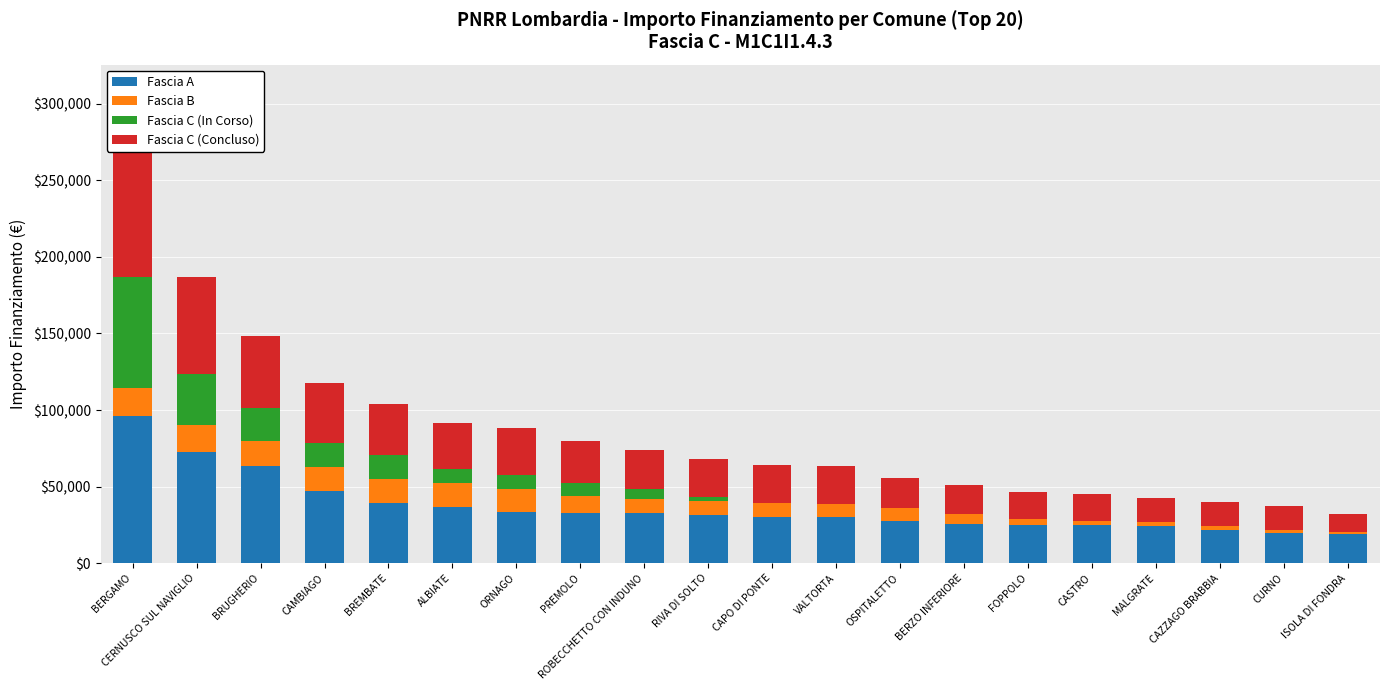

List the series in order of their peak value, lowest first.

Fascia B, Fascia C (In Corso), Fascia A, Fascia C (Concluso)